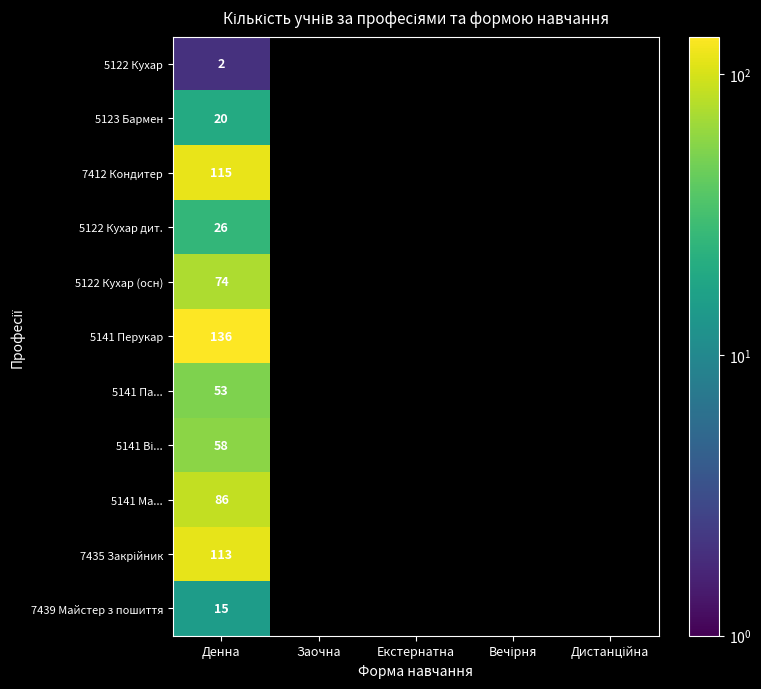

What is the total value across all series at Денна?

698